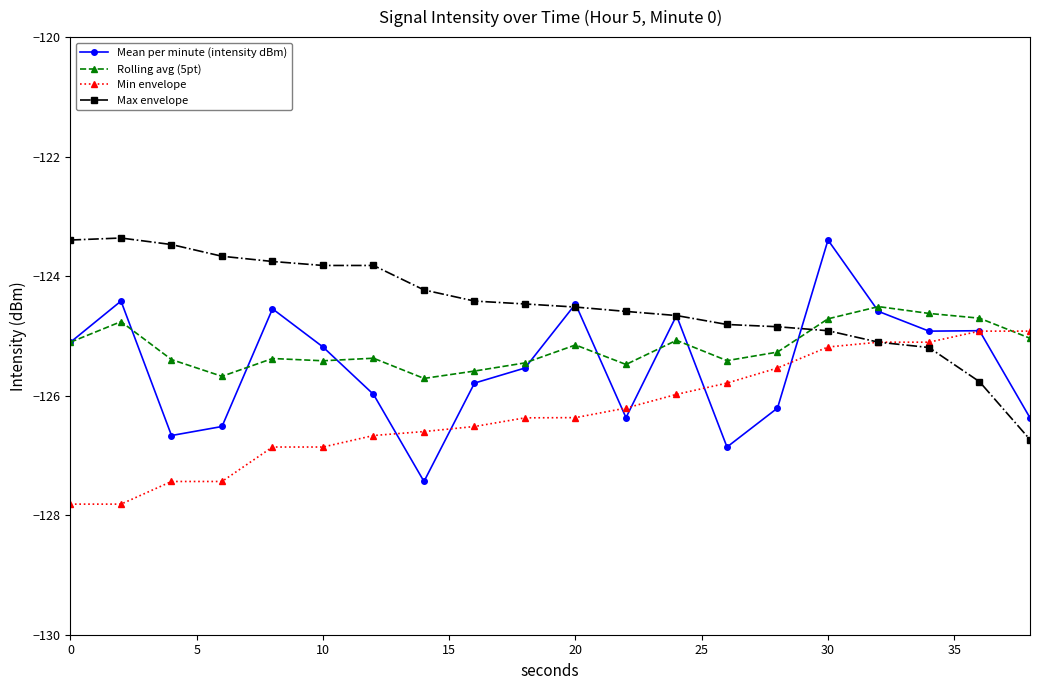

Which series has the widest spread of values?

Mean per minute (intensity dBm)